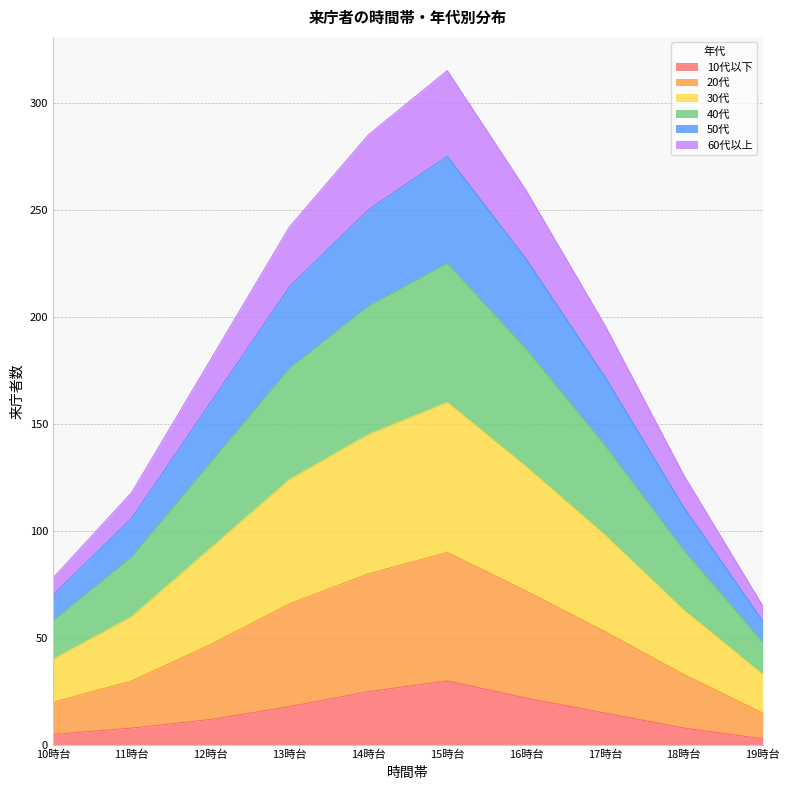

Is it true that 10代以下 equals 8 at 18時台?

True